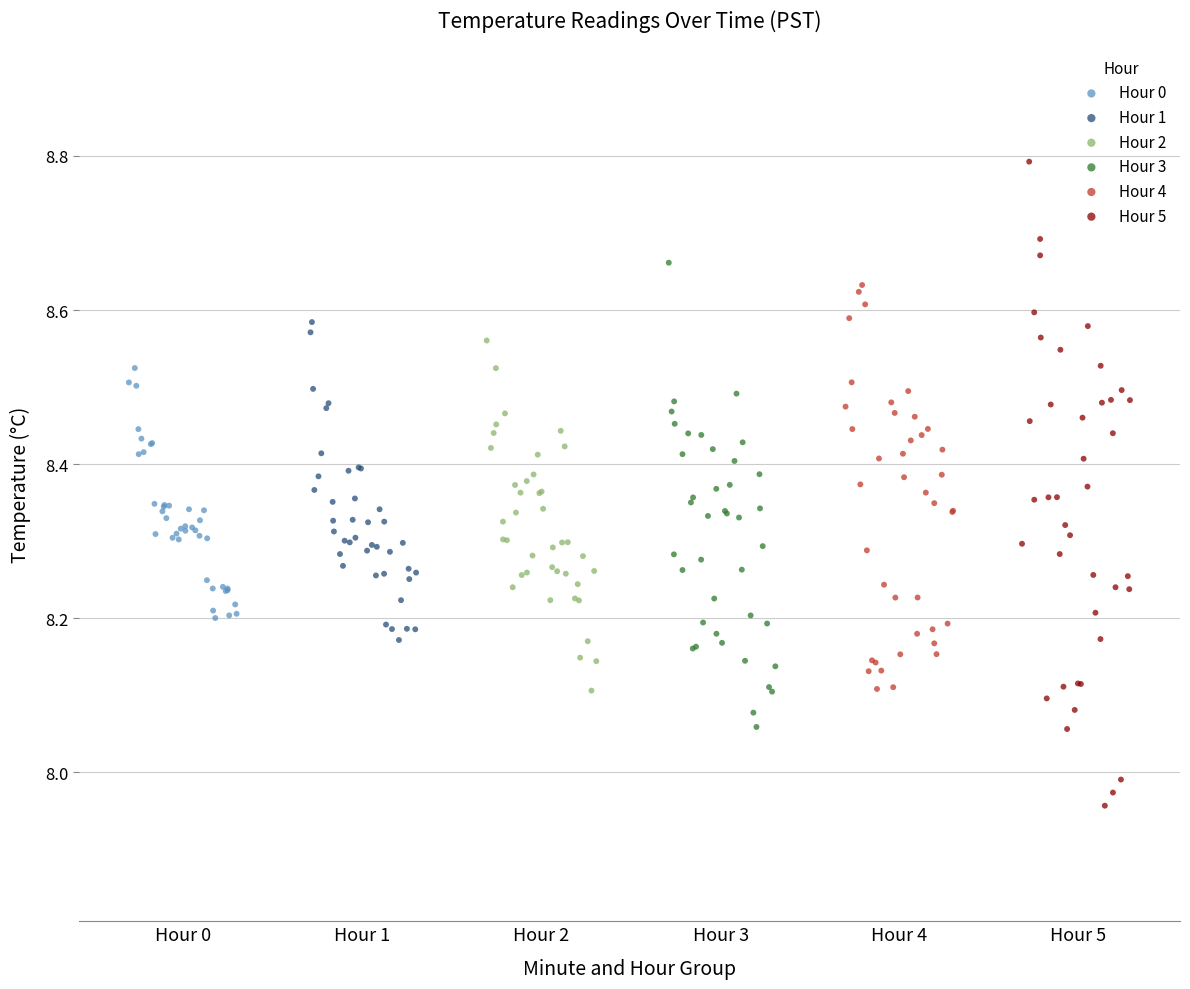

Which series has the largest Y range (max minus min)?

Hour 5